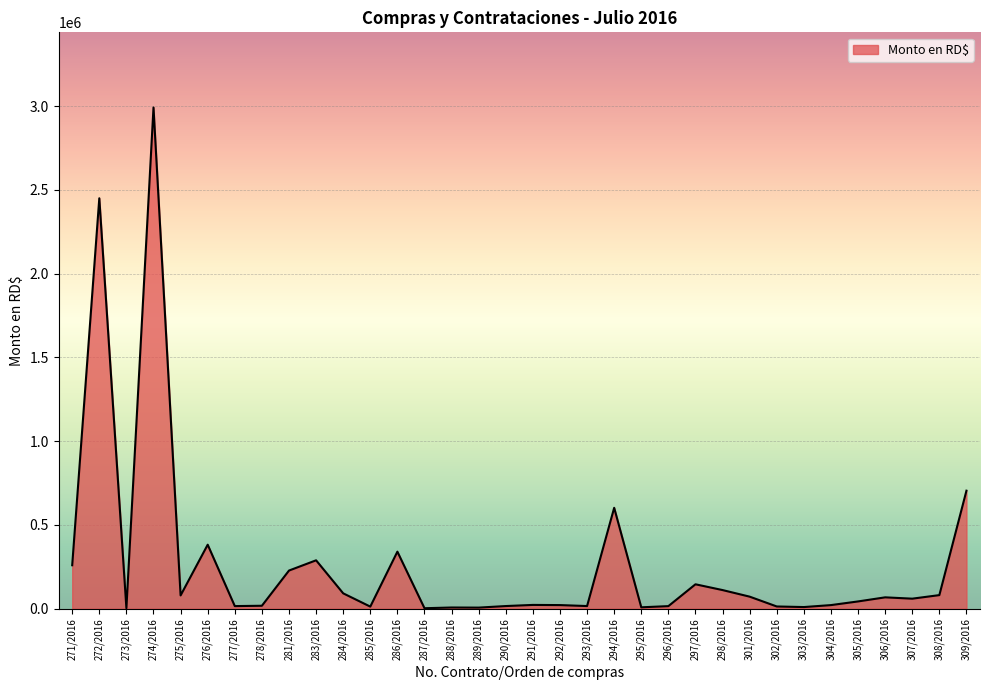

What is the maximum value shown in the chart?

2992000.0